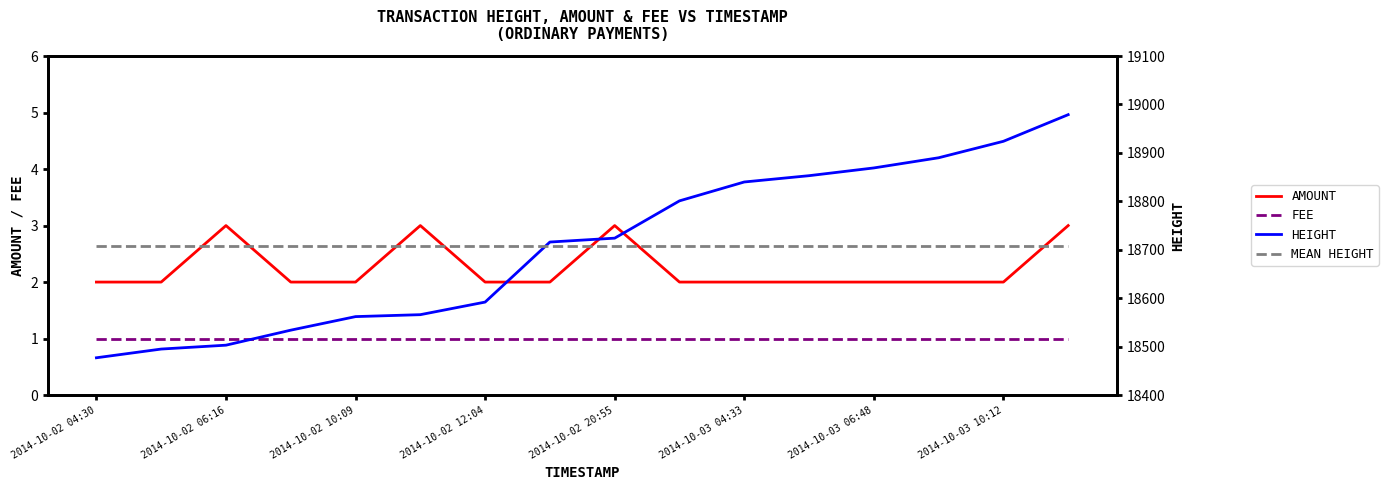

True or false: AMOUNT and FEE cross at least once.

False